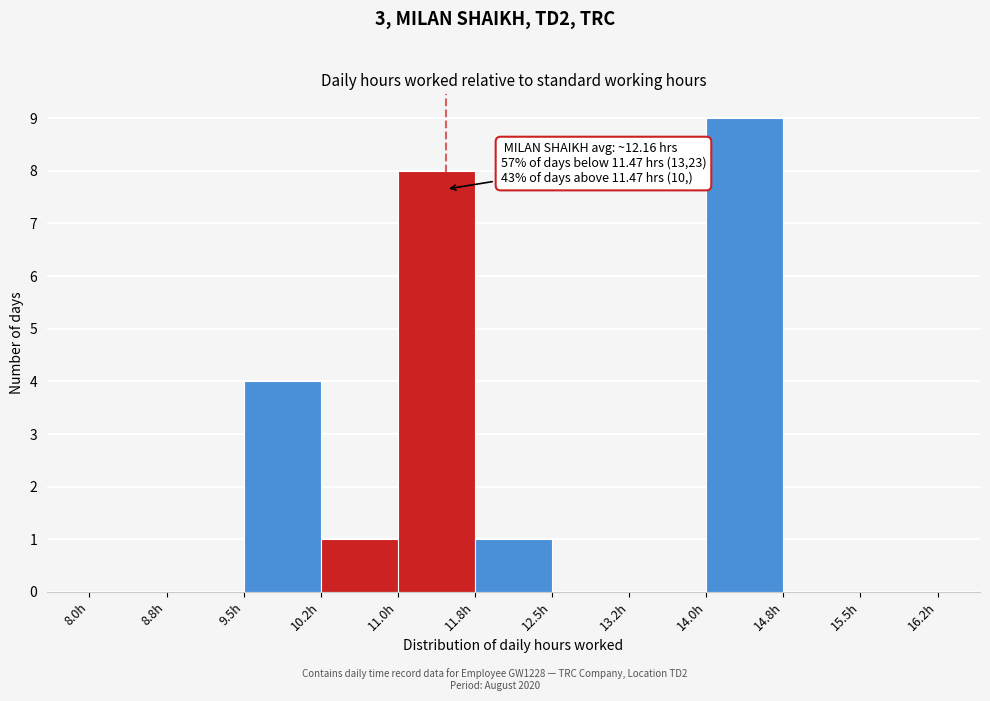

Which range on the x-axis has the tallest bar?

14.00 to 14.75